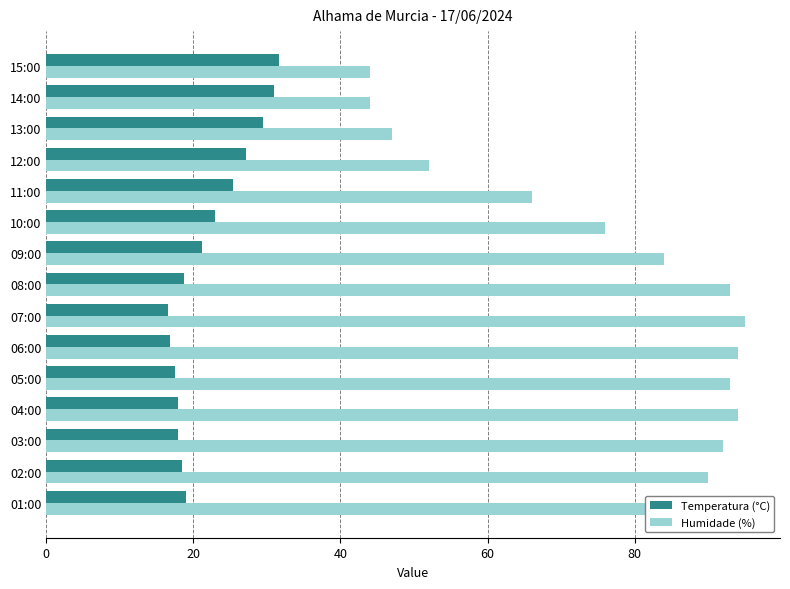

List the series in order of their peak value, highest first.

Humidade (%), Temperatura (°C)